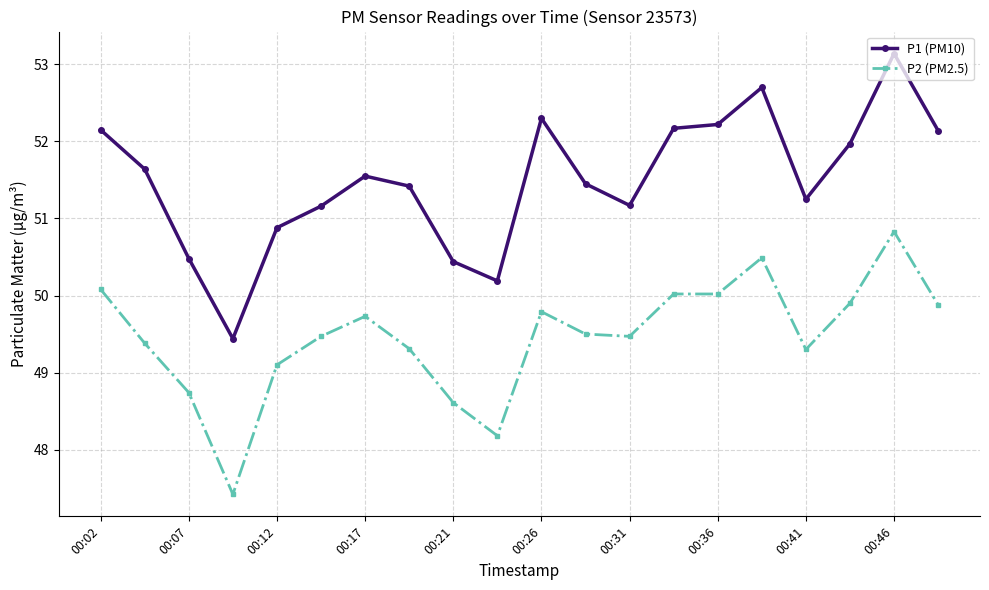

How many values in the P2 (PM2.5) series are below 49?

4